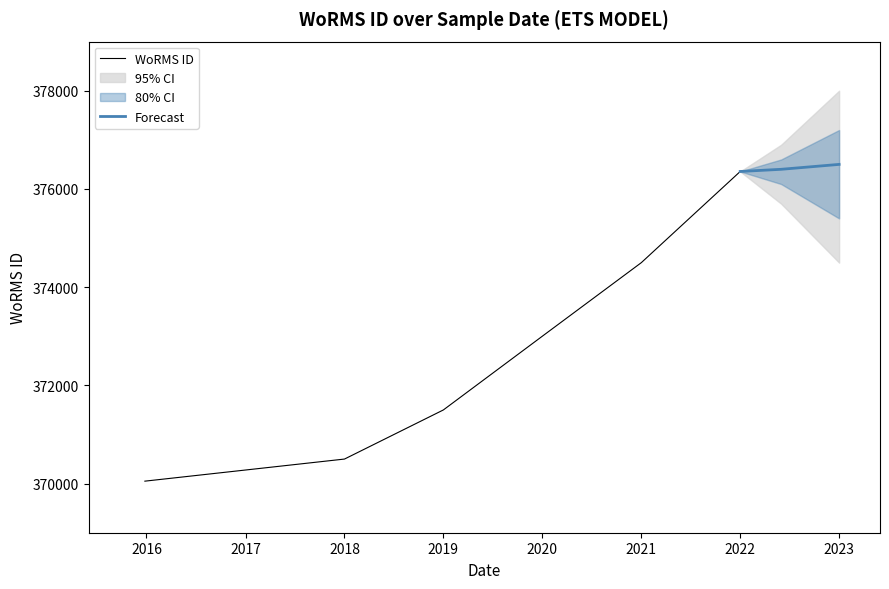

Is it true that WoRMS ID equals 374500 at 2021?

True